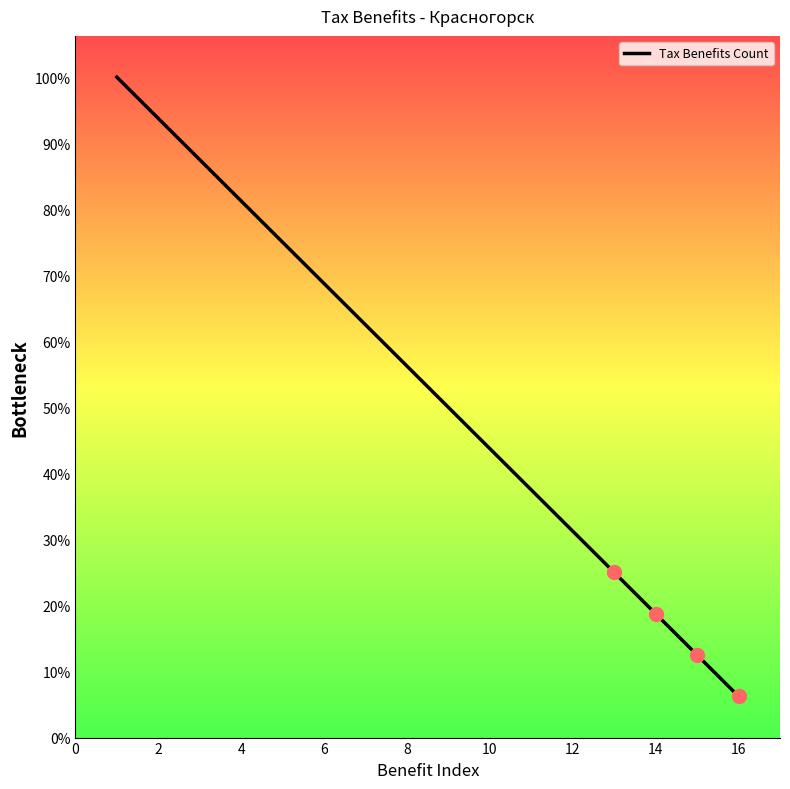

Is this an area chart (filled region under the line)?

No